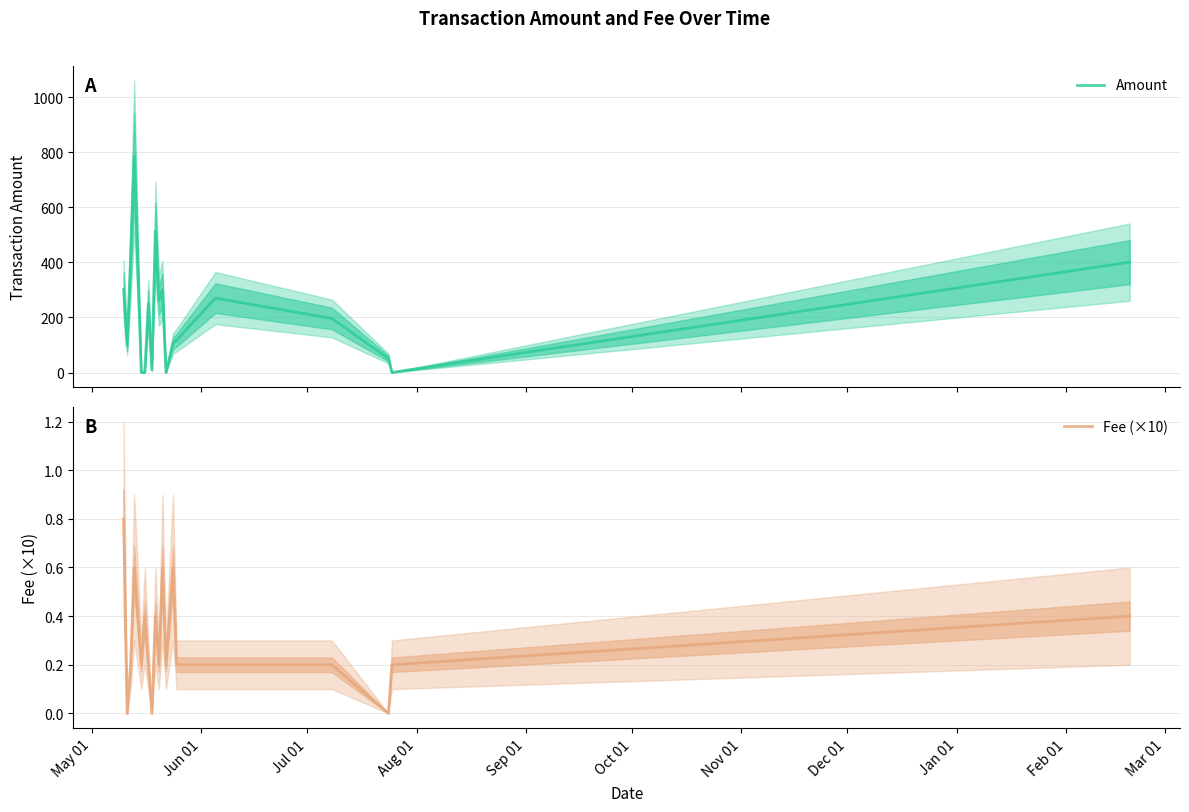

List the series in order of their overall mean, lowest first.

Fee (×10), Amount